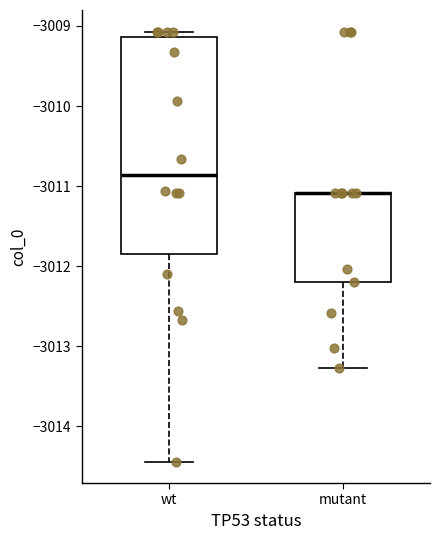

Comparing the boxes themselves (not the whiskers), which one is the tallest?

wt